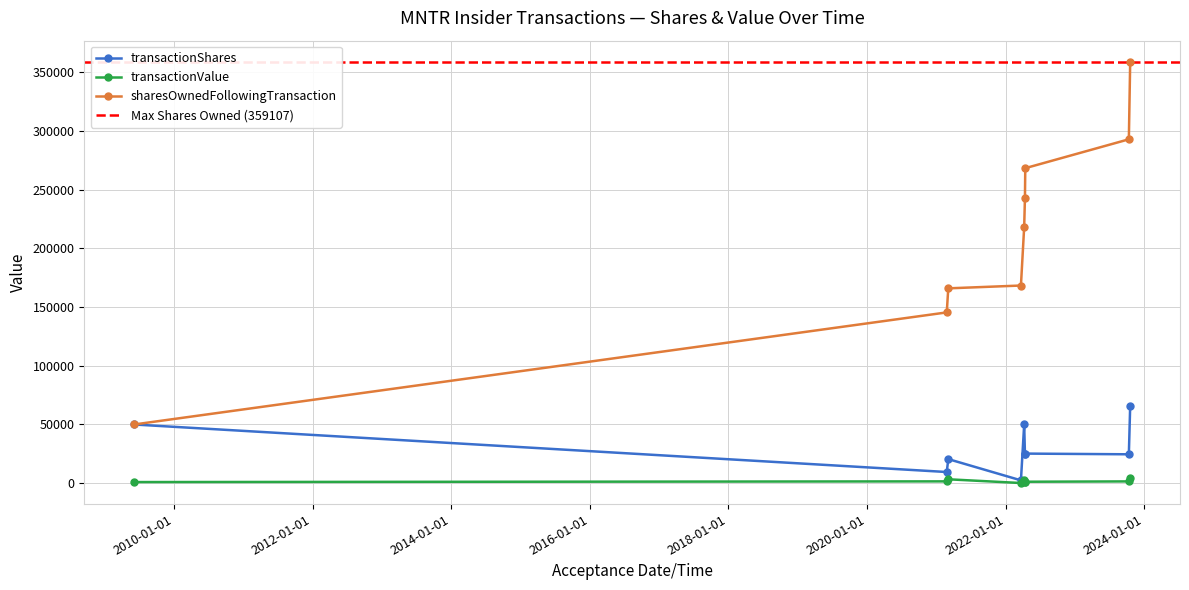

What is the difference between the highest and lowest values at 2021-03-04 18:33:16?

162707